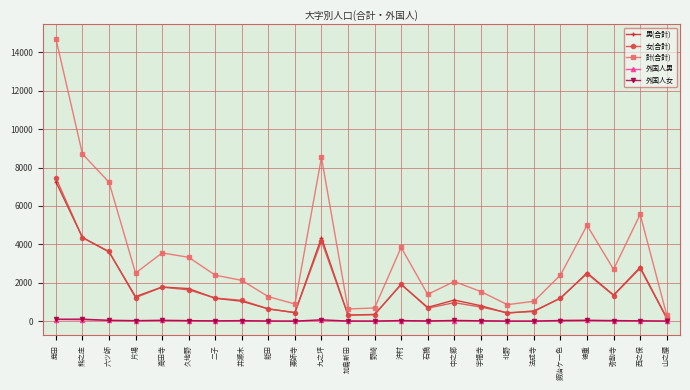

True or false: 計(合計) has more than 0 points higher than both neighbors.

True